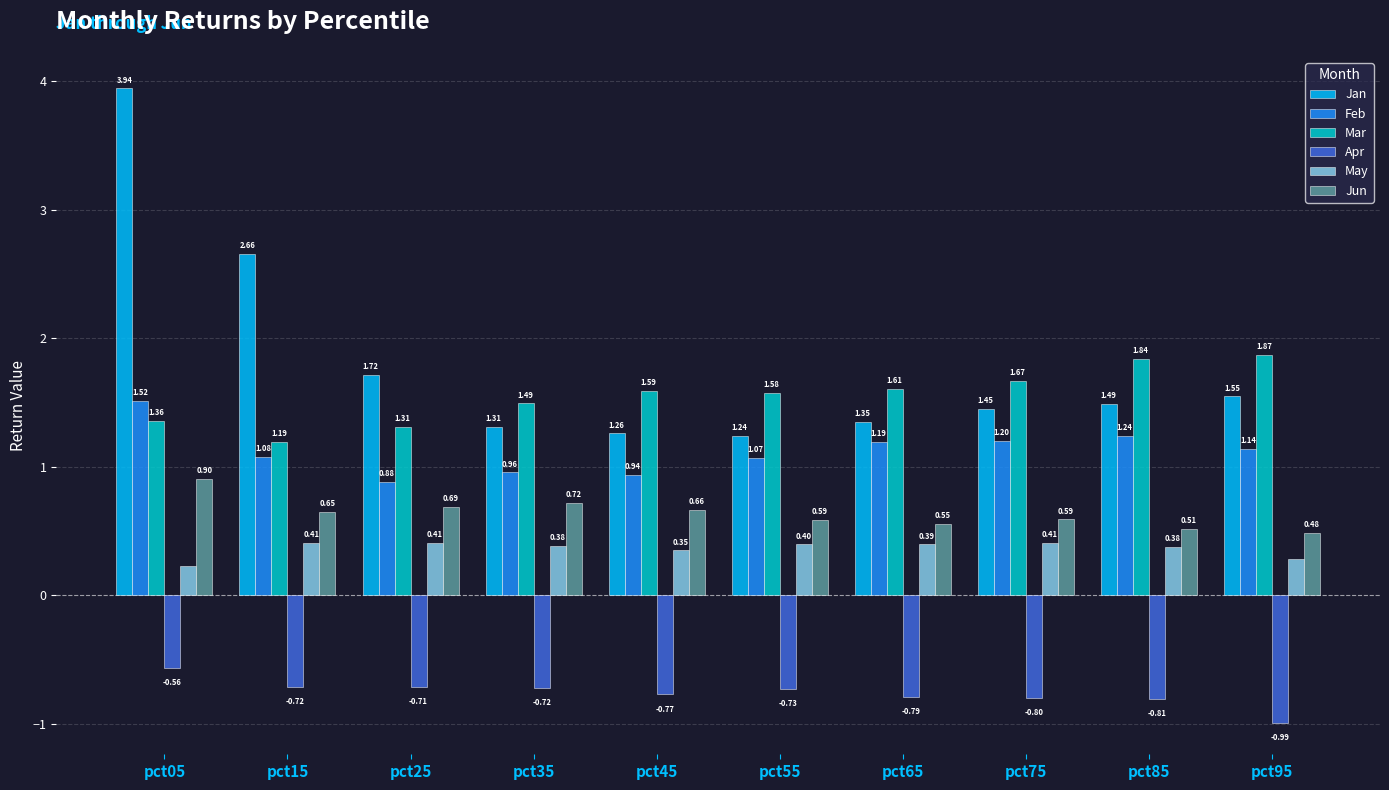

What is the difference between the maximum and minimum values in the Jun series?

0.4